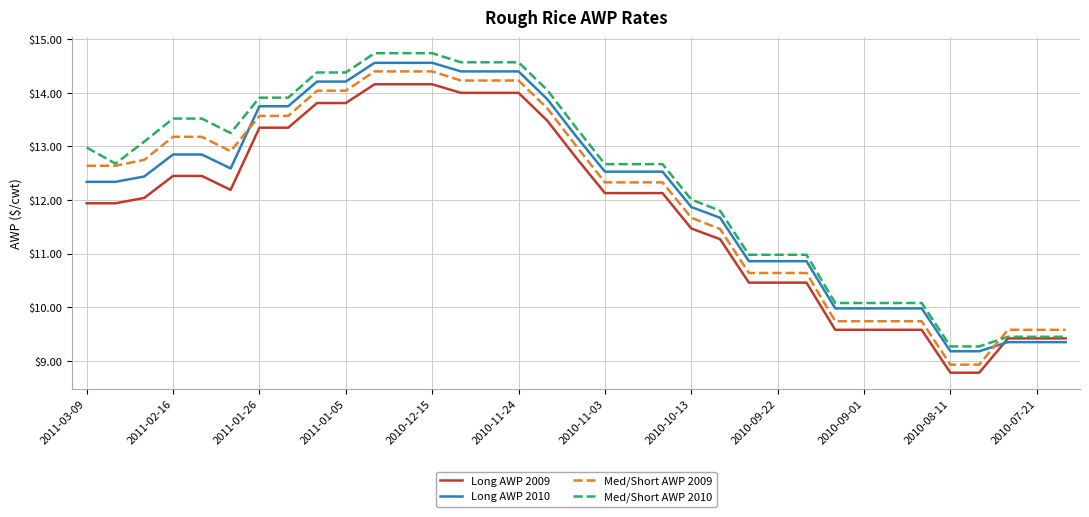

What is the lowest value of the Med/Short AWP 2010 series?

9.3